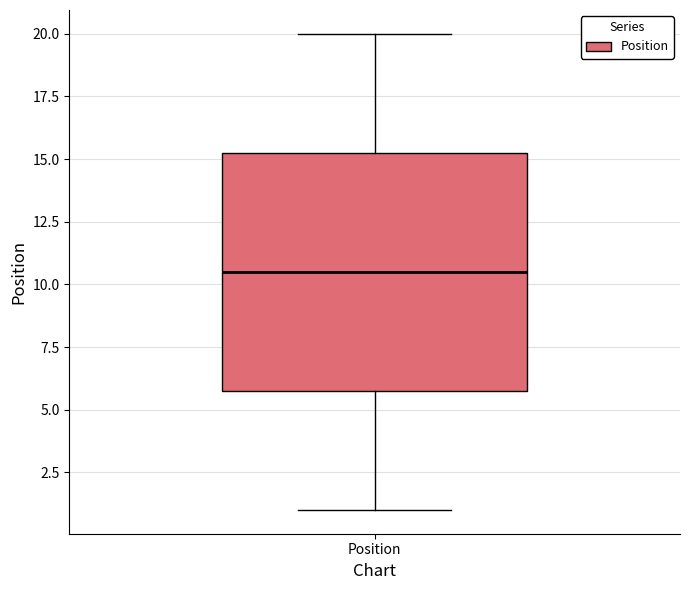

Transcribe this box plot: give where the median line is, the range the box spans, and where the two whiskers end, as read against the y-axis. The values are not printed on the chart, so give them approximately, as read against the axis.

median 10.5, box 6.0 to 15.5, whiskers 1.0 to 20.0